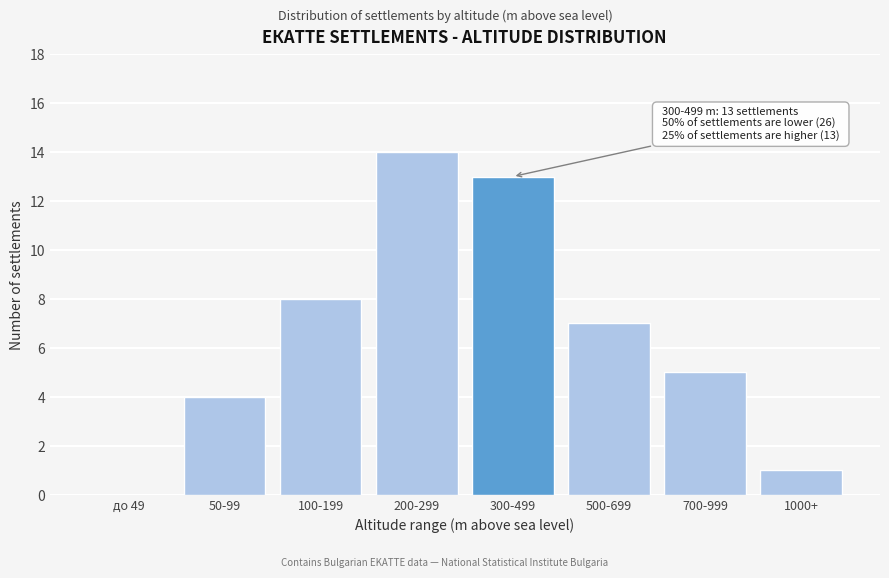

Reading right to left, what are all the values shown in this chart?

1000+=1	700-999=5	500-699=7	300-499=13	200-299=14	100-199=8	50-99=4	до 49=0